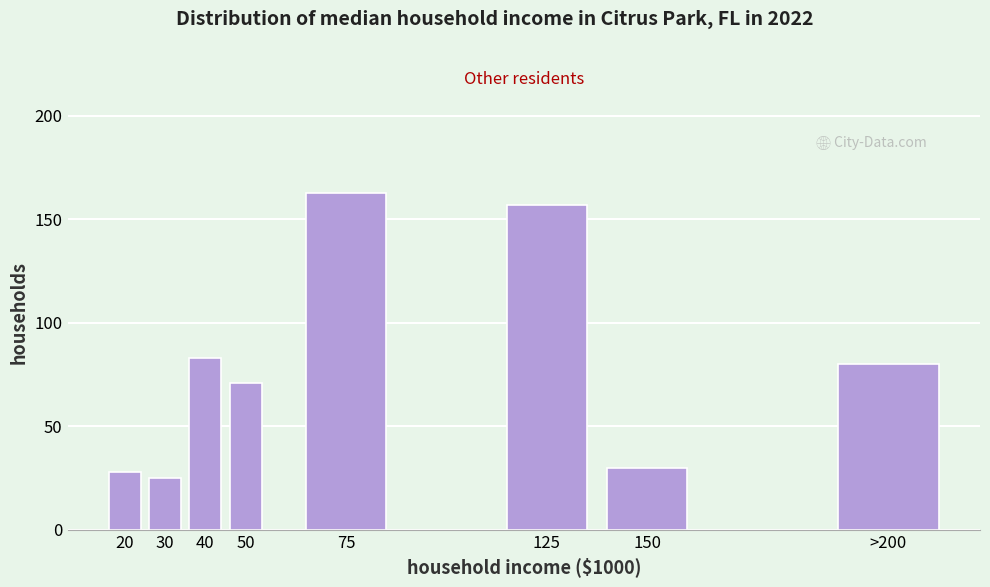

Reading right to left, list all the values displayed in this chart.

80	30	157	163	71	83	25	28